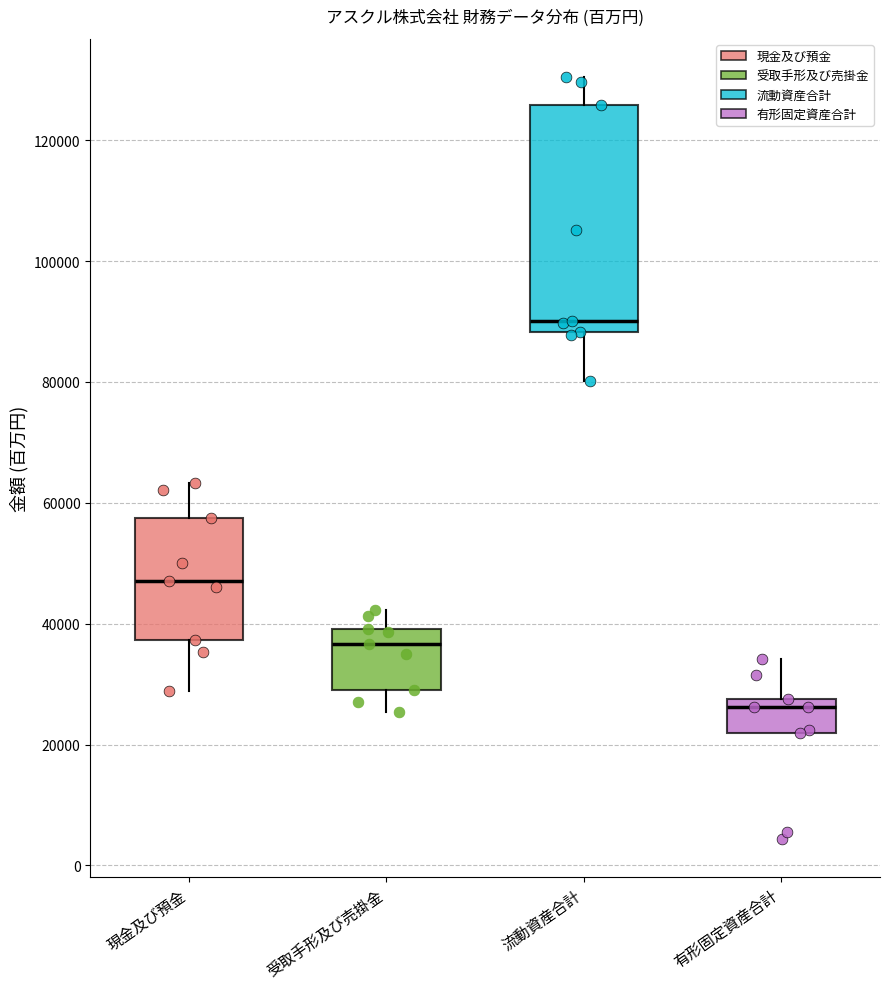

Reading left to right, read every box against the y-axis: the position of its median line, the range the box covers, and the ends of its whiskers. The values are not printed on the chart, so give them approximately, as read against the axis.

現金及び預金: median 48000, box 38000 to 58000, whiskers 28000 to 64000
受取手形及び売掛金: median 36000, box 30000 to 40000, whiskers 26000 to 42000
流動資産合計: median 90000, box 88000 to 126000, whiskers 80000 to 130000
有形固定資産合計: median 26000, box 22000 to 28000, whiskers 22000 to 34000